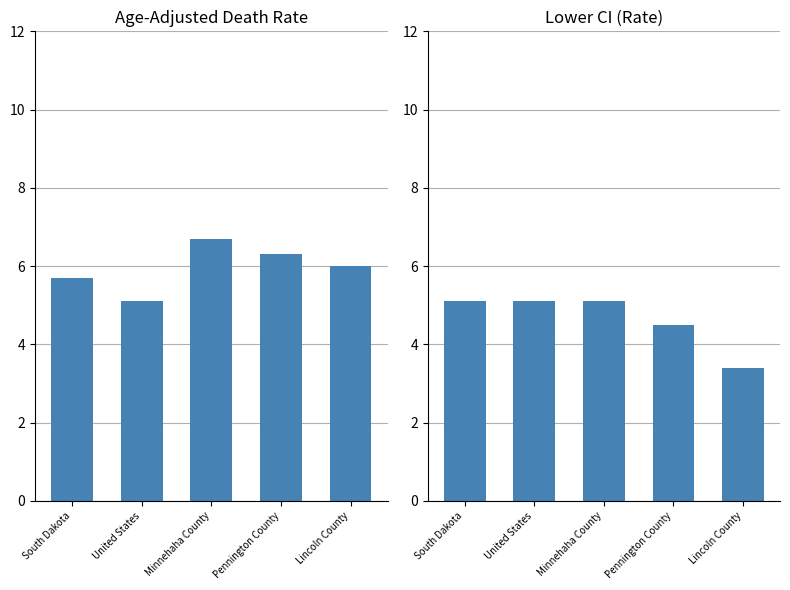

Reading left to right, what are all the values shown in this chart?

Age-Adjusted Death Rate: 5.7	5.1	6.7	6.3	6.0
Lower CI (Rate): 5.1	5.1	5.1	4.5	3.4